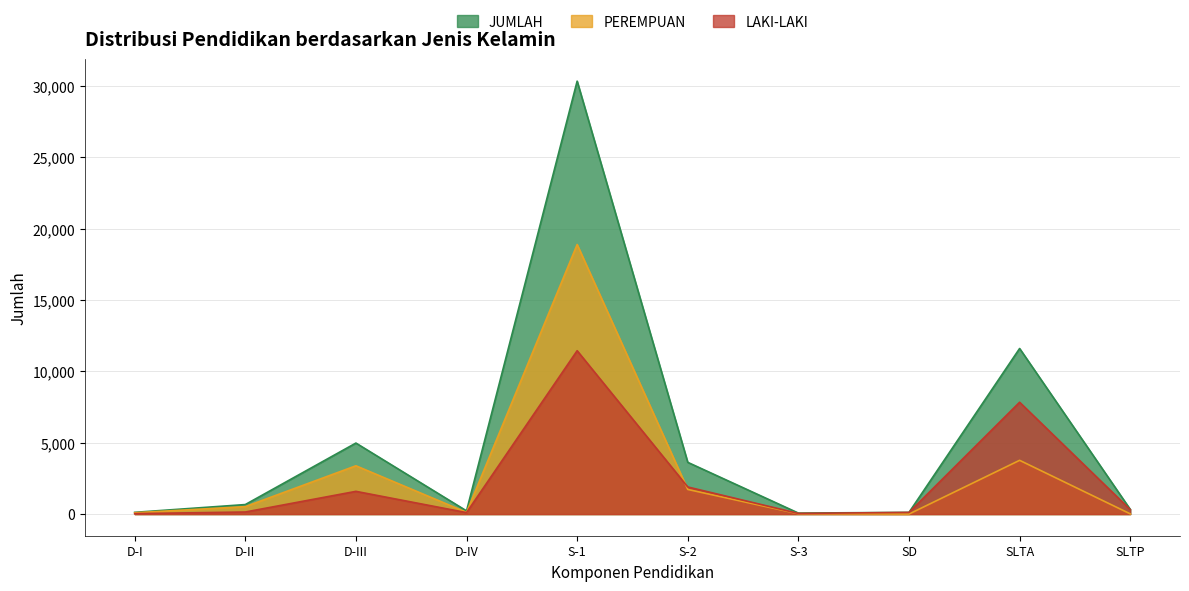

Rank the series by their maximum value, from highest to lowest.

JUMLAH, PEREMPUAN, LAKI-LAKI